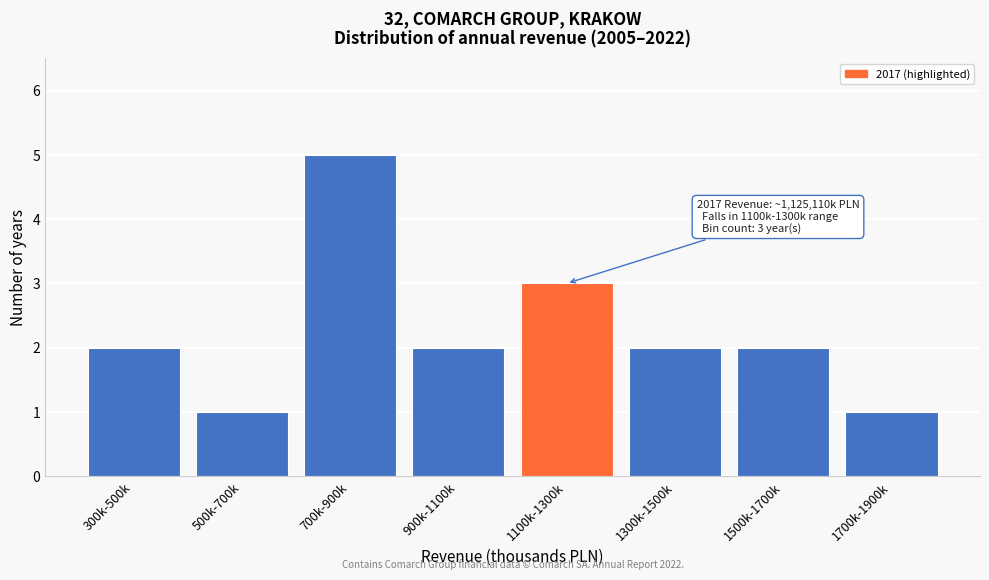

Reading left to right, transcribe all the data shown in this chart.

2	1	5	2	3	2	2	1